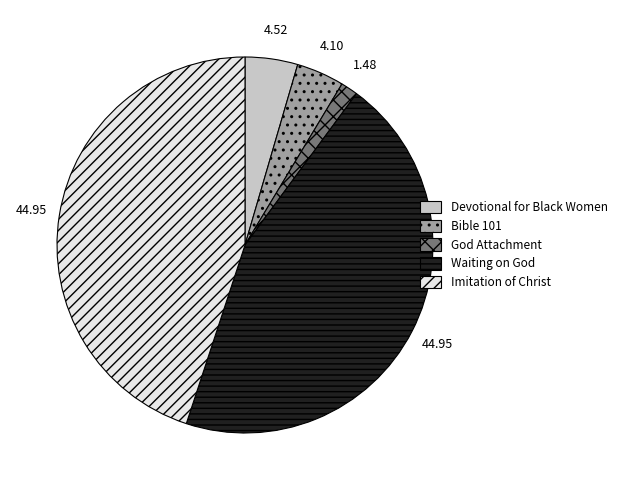

Does Waiting on God account for over 50% of the chart?

No